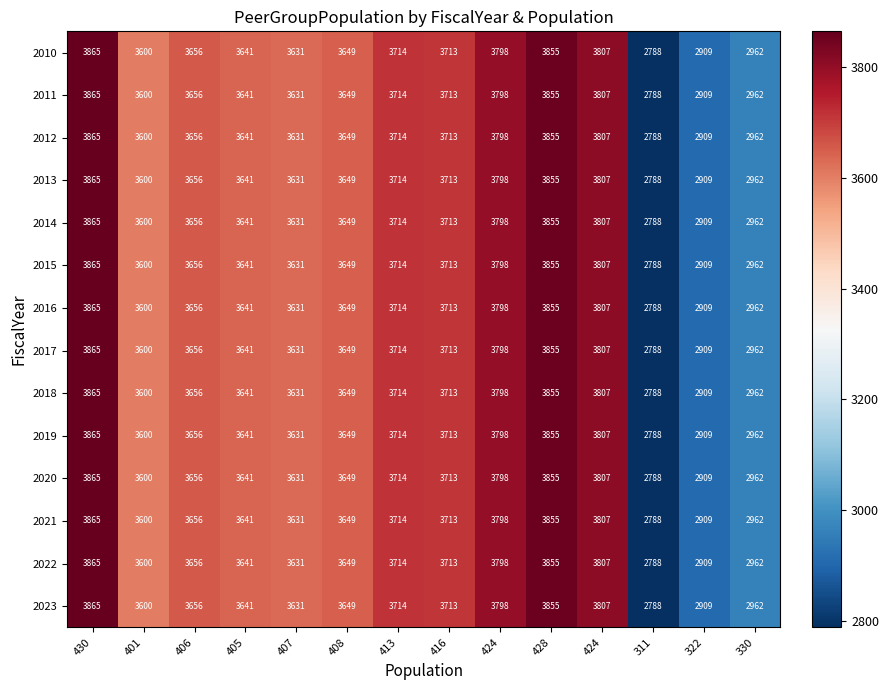

How many data points in 2016 are less than 3656?

7